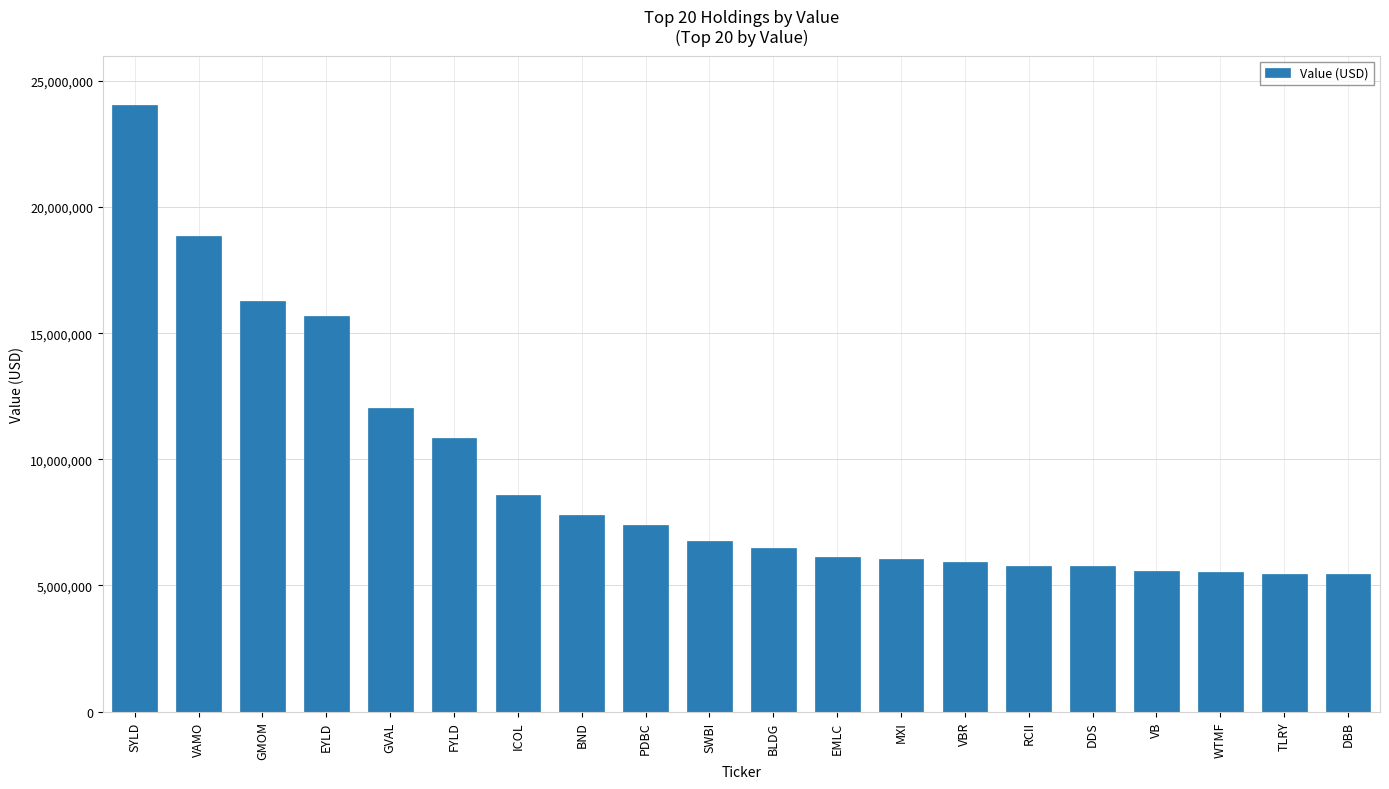

What is the difference between the second highest and minimum values?

13390000